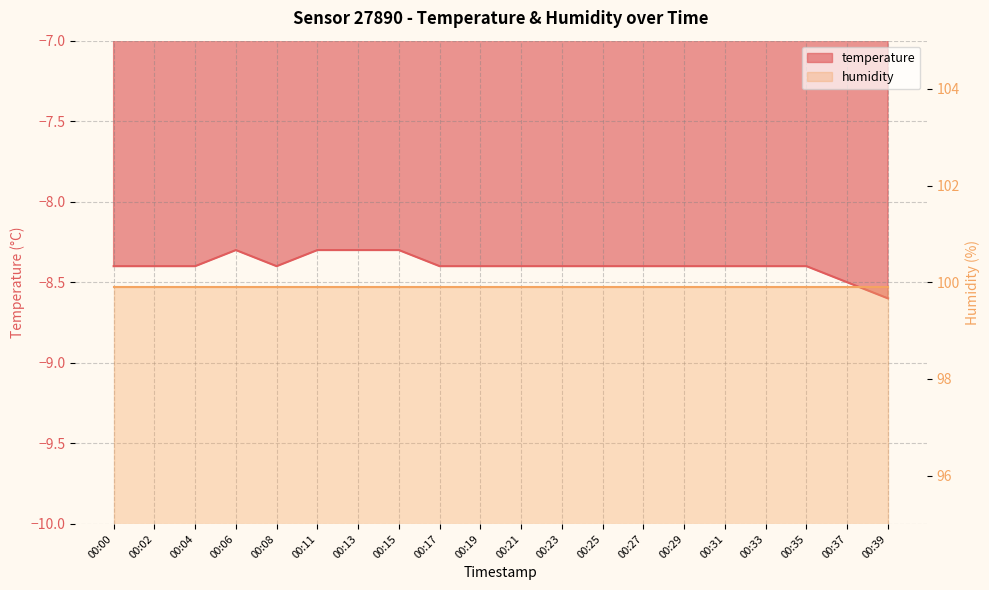

How many points are higher than both their immediate neighbors (excluding endpoints)?

1